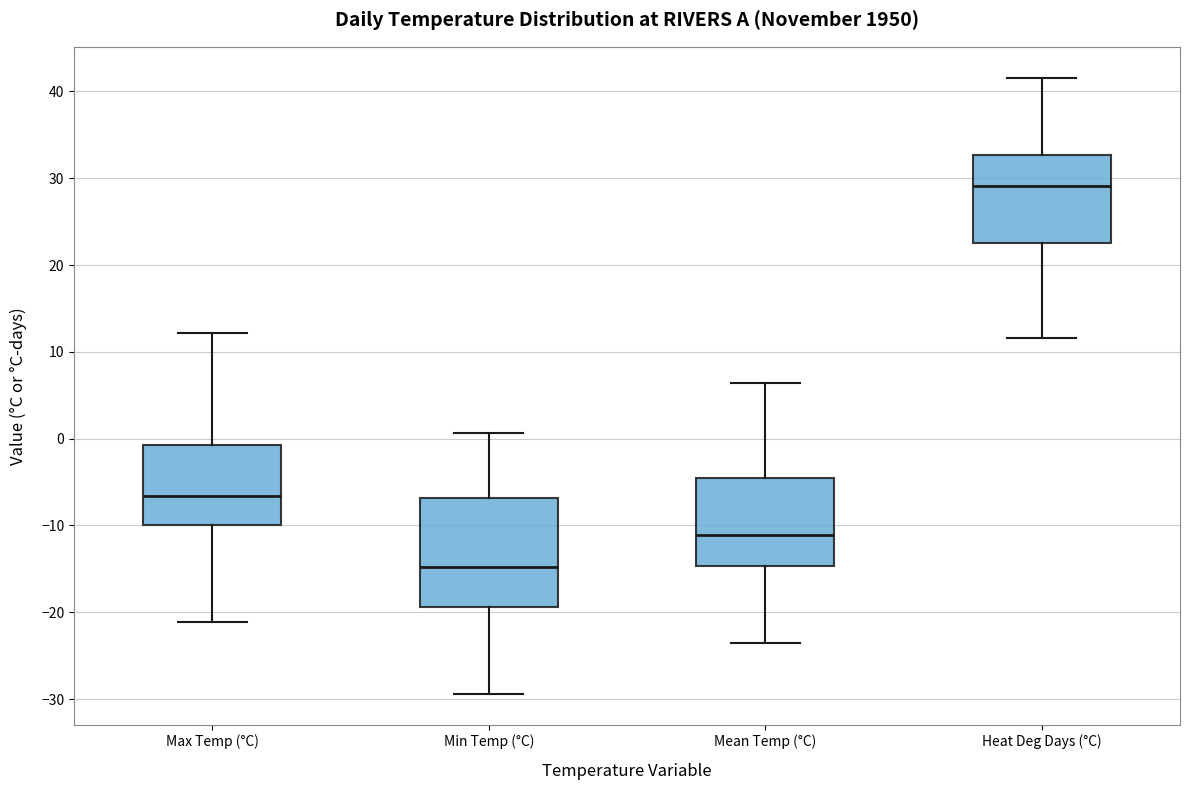

Which box's median line is the highest?

Heat Deg Days (°C)